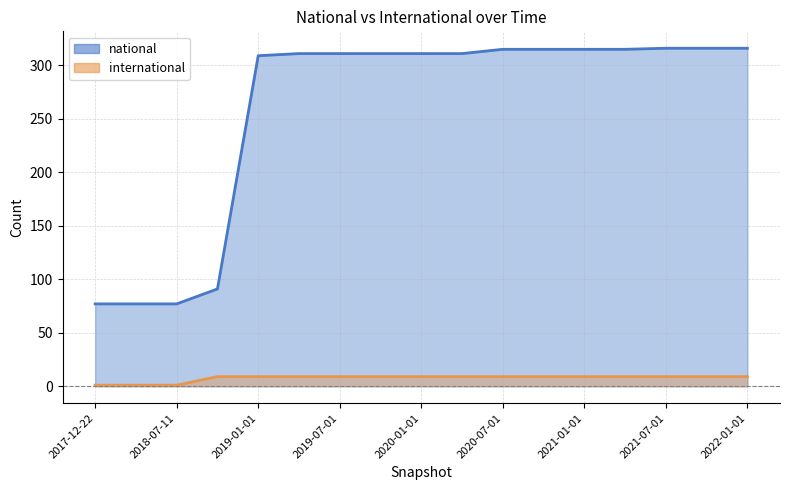

Rank the series by their average value, from lowest to highest.

international, national